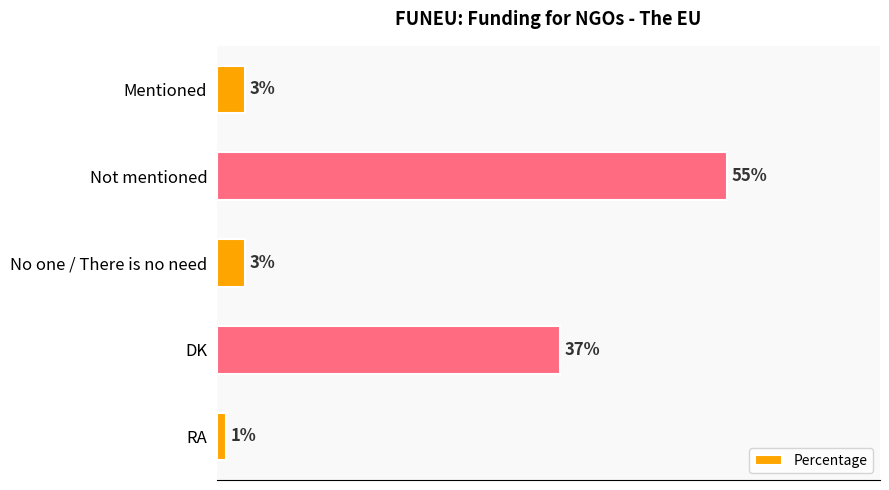

What is the label of the 3rd bar from the top?

No one / There is no need